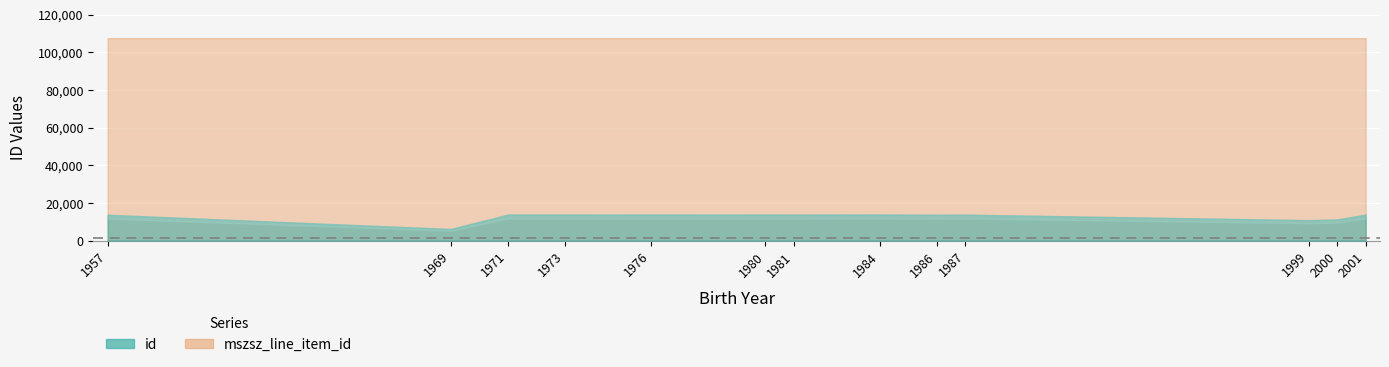

What is the value of the mszsz_line_item_id point at the 9th from the left?

107465